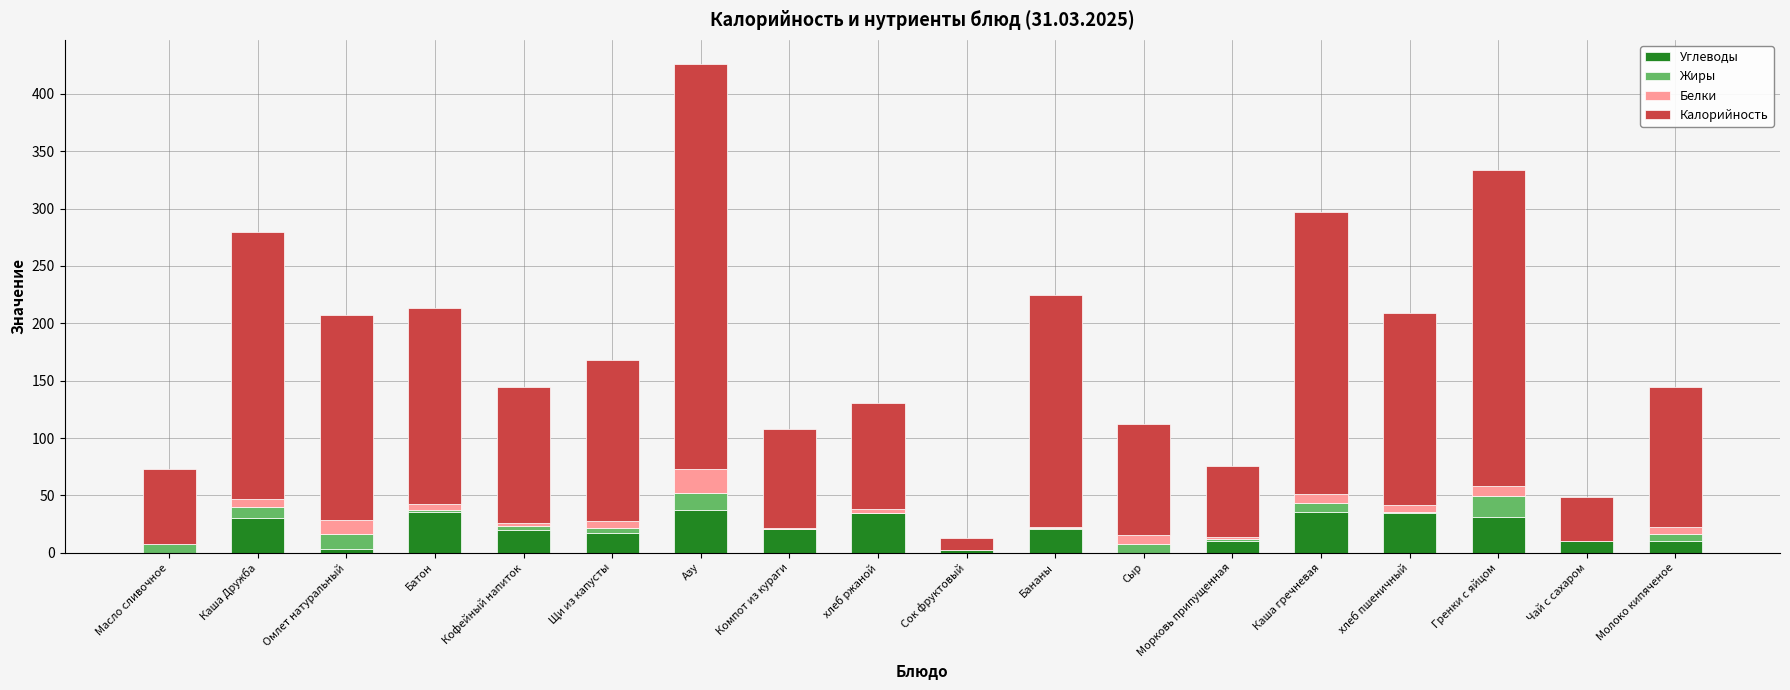

At which category is the sum across all series the highest?

Азу